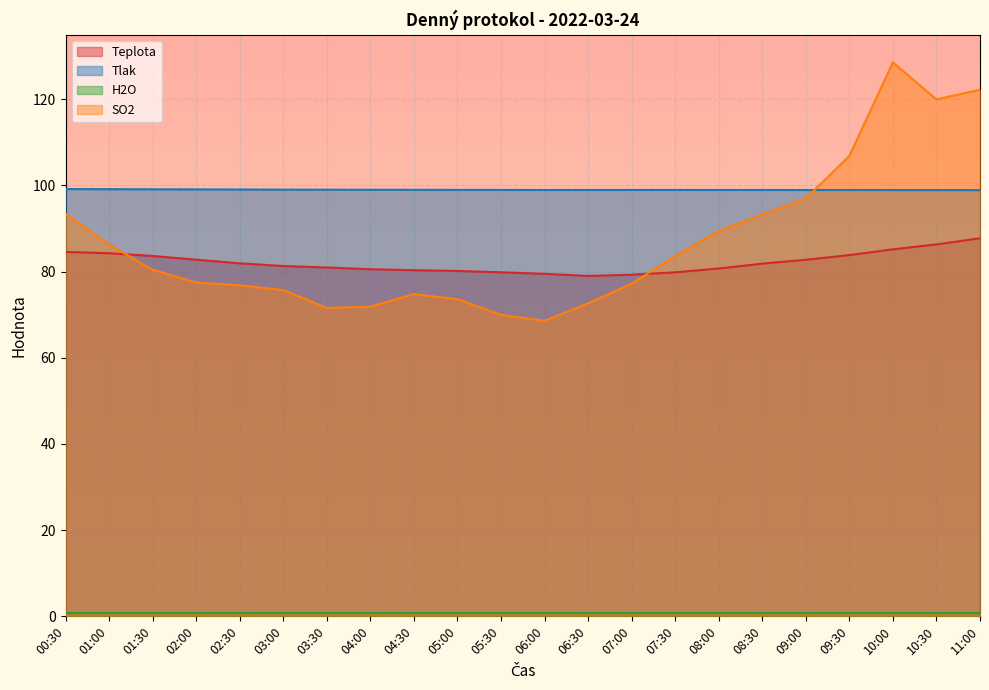

Where is SO2 nearest to the value 98?

09:00